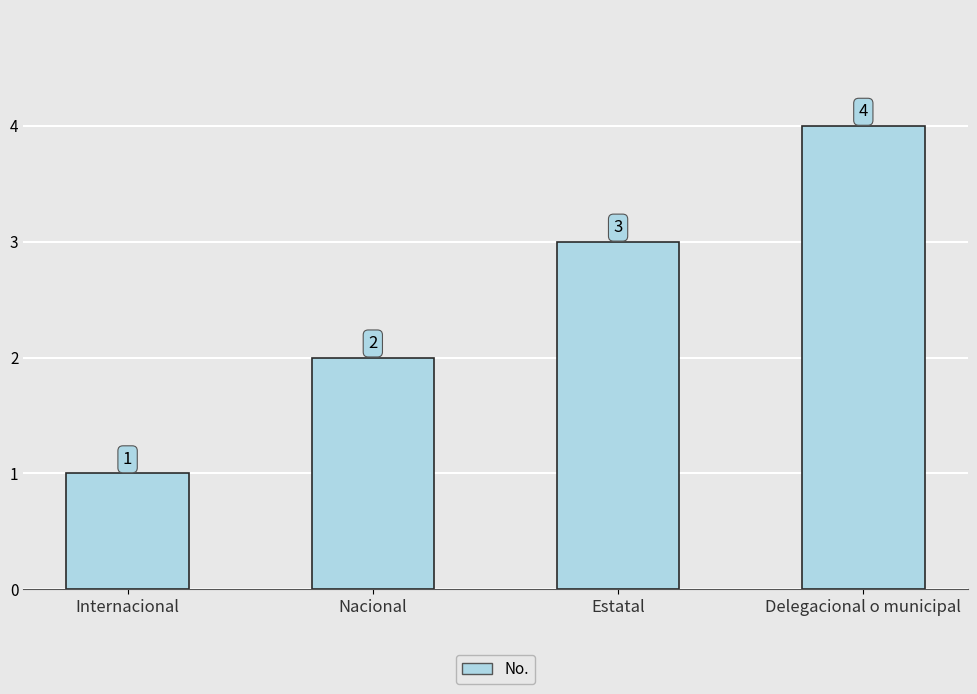

Read the value at Estatal.

3